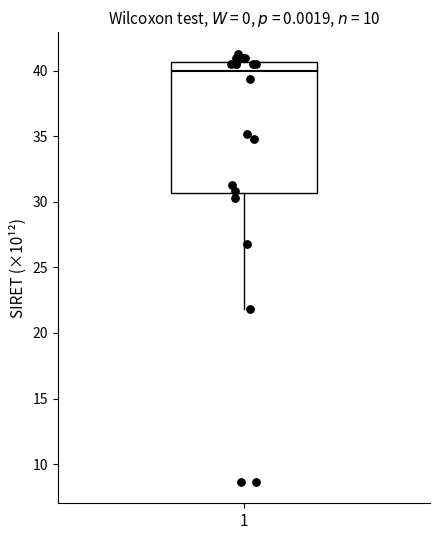

Where is the lower edge of the box at x = 1 on the y-axis? The values are not printed on the chart, so give them approximately, as read against the axis.

30.5